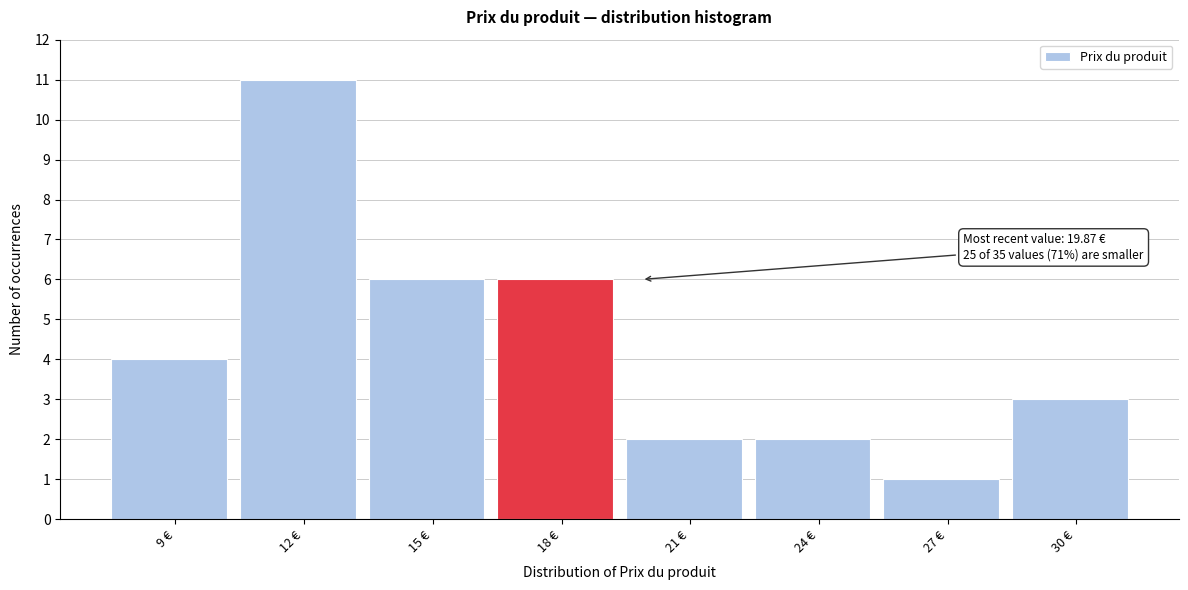

Reading right to left, extract all data points from this chart.

3	1	2	2	6	6	11	4